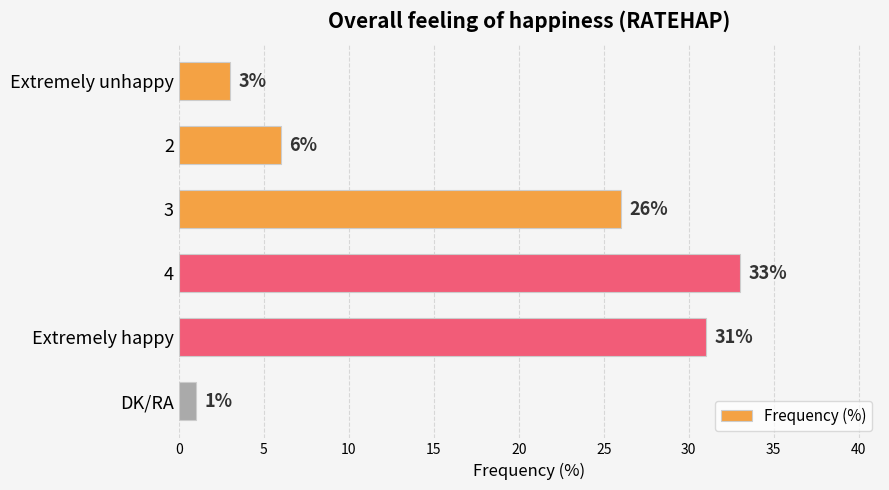

Reading top to bottom, extract all data points from this chart.

Extremely unhappy=3	2=6	3=26	4=33	Extremely happy=31	DK/RA=1